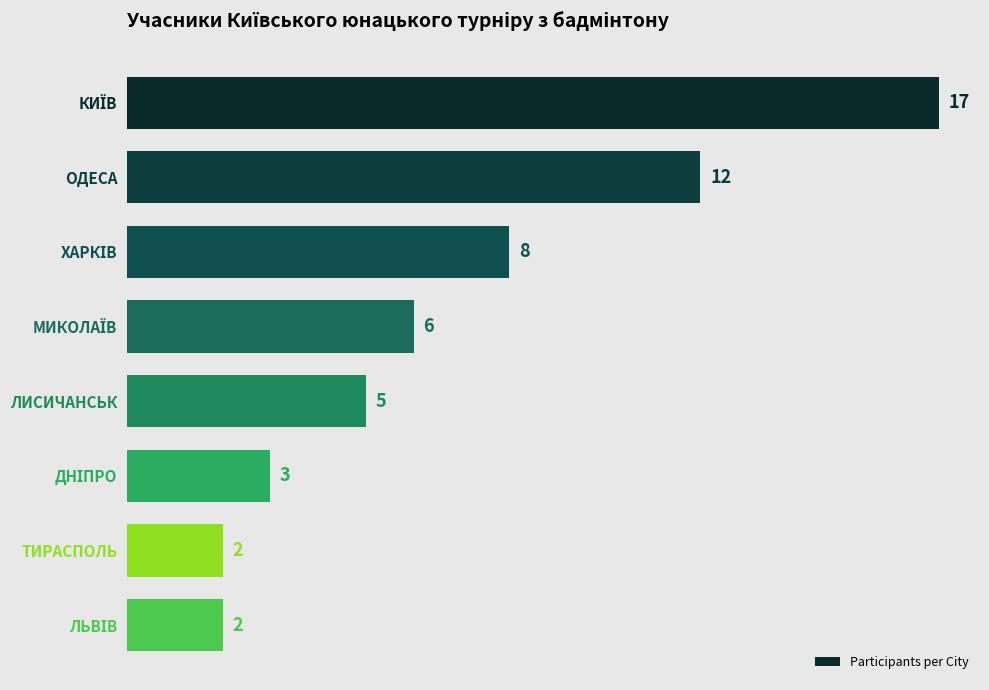

What is the difference between the maximum and minimum values?

15